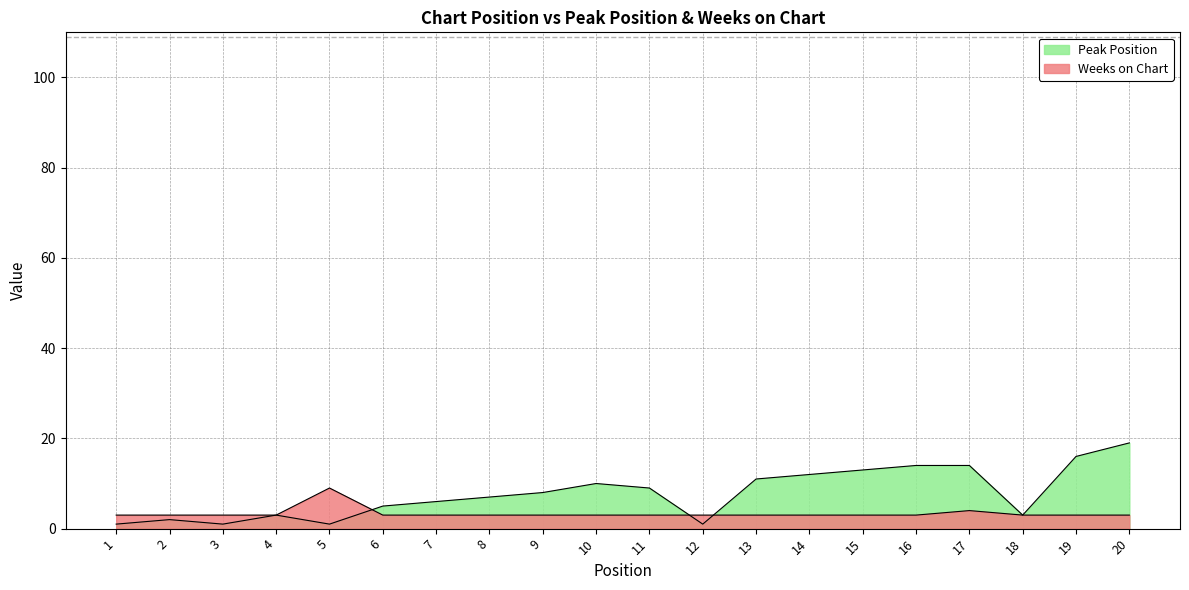

Does the chart have visible grid lines?

Yes